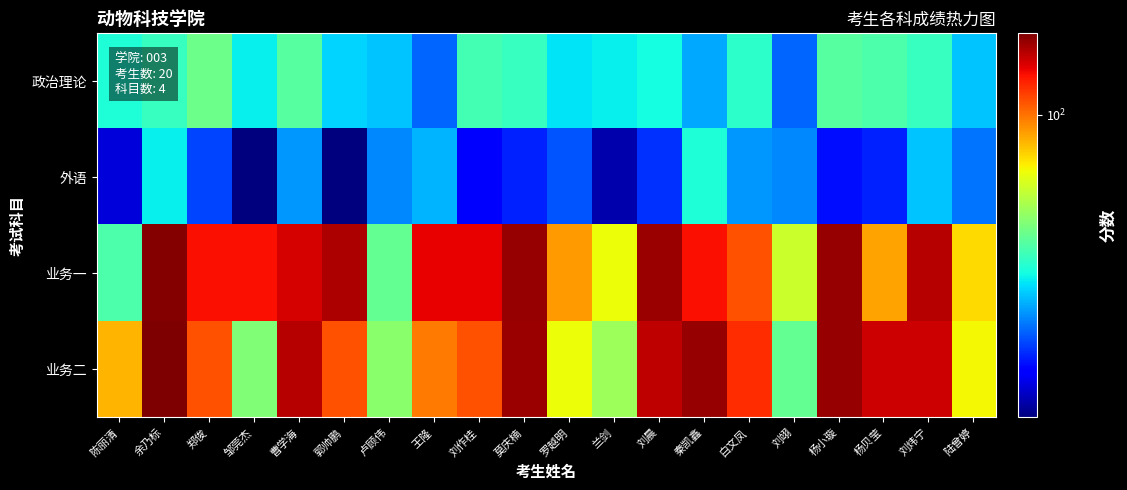

What is the smallest value displayed?

40